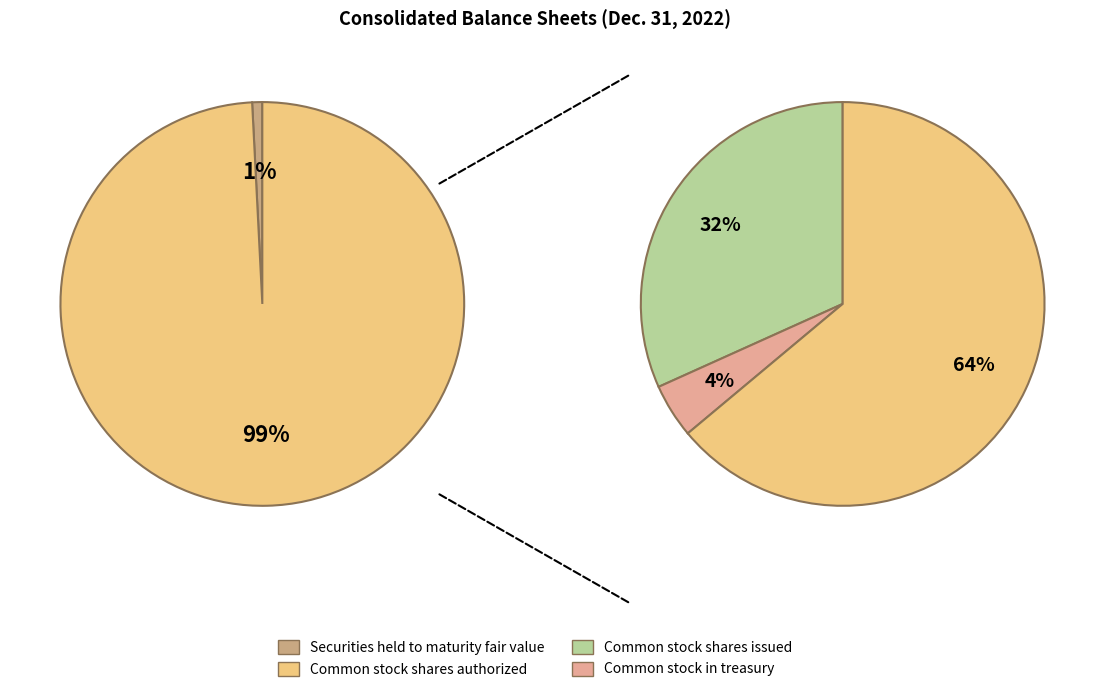

Count the number of slices in the pie.

4